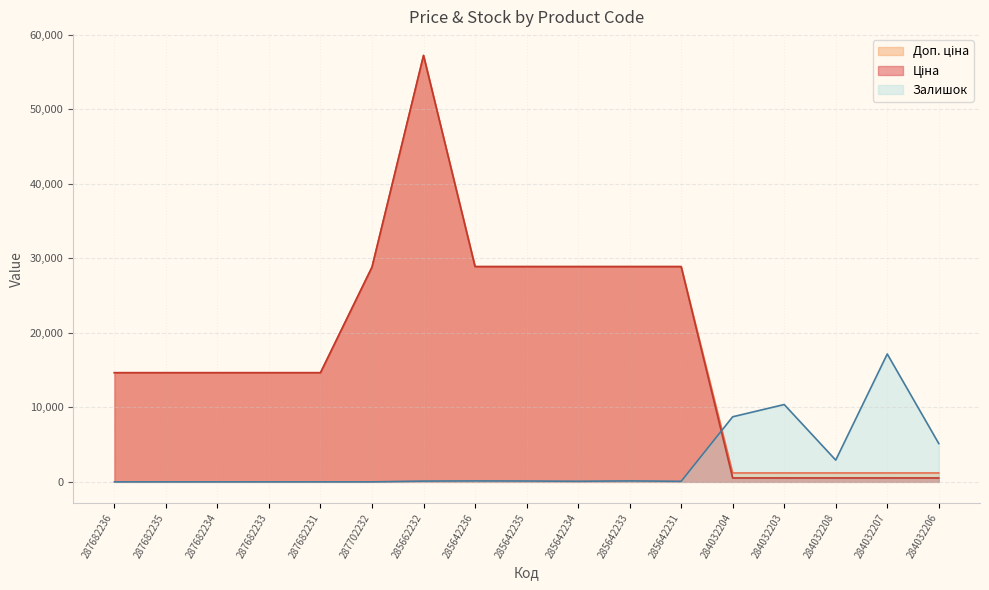

Count the number of categories in the chart.

17